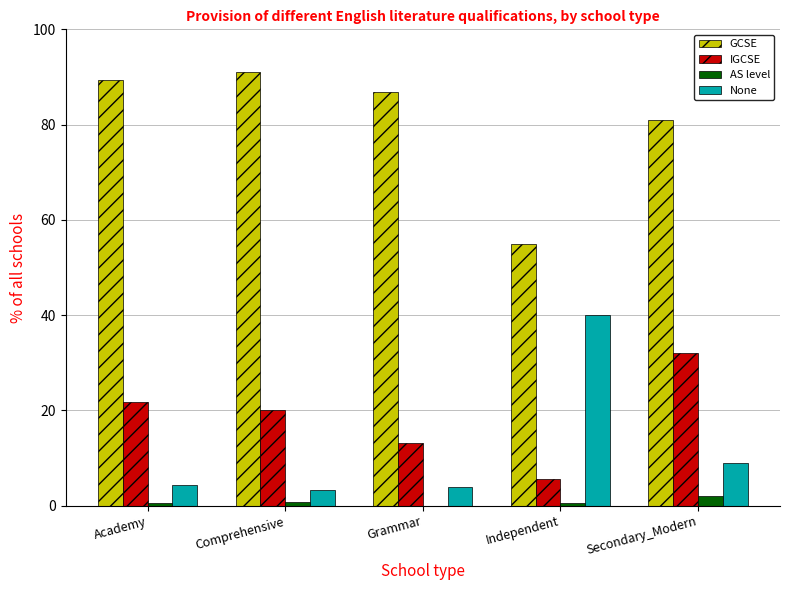

What are all the series names shown in the legend?

GCSE, IGCSE, AS level, None